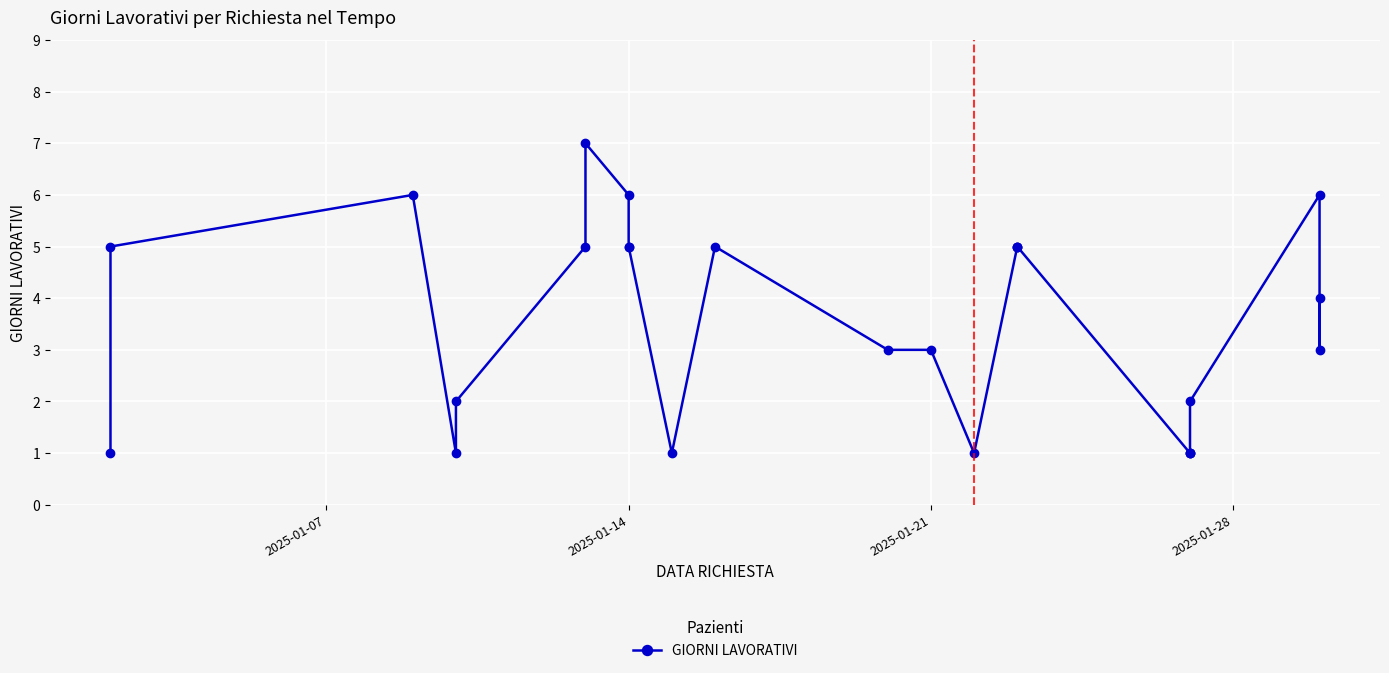

How many interior local peaks (higher than both neighbors) does the data have?

4